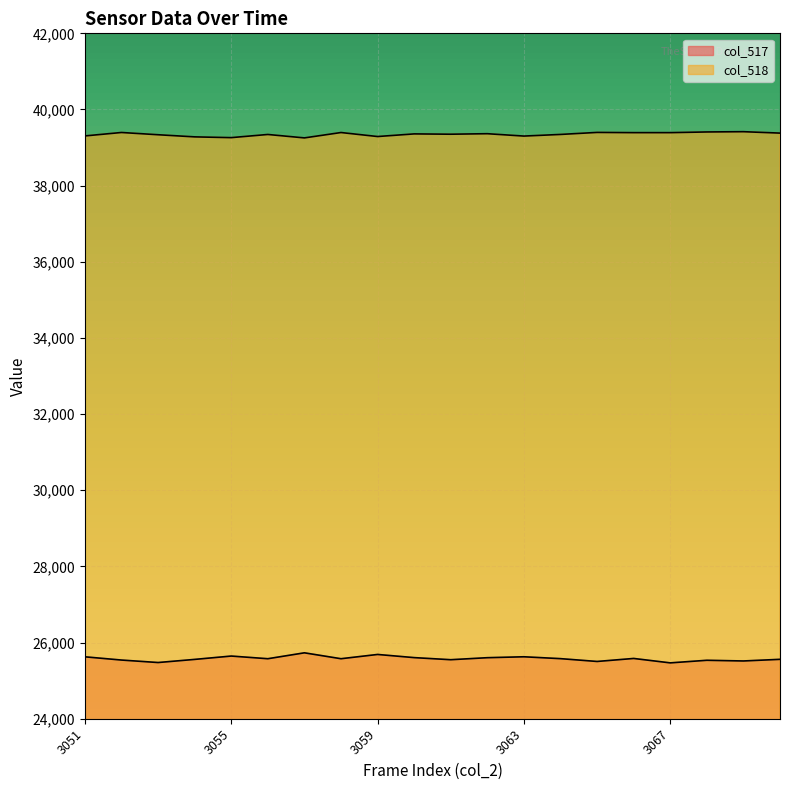

Does the chart display data point markers on the line(s)?

No